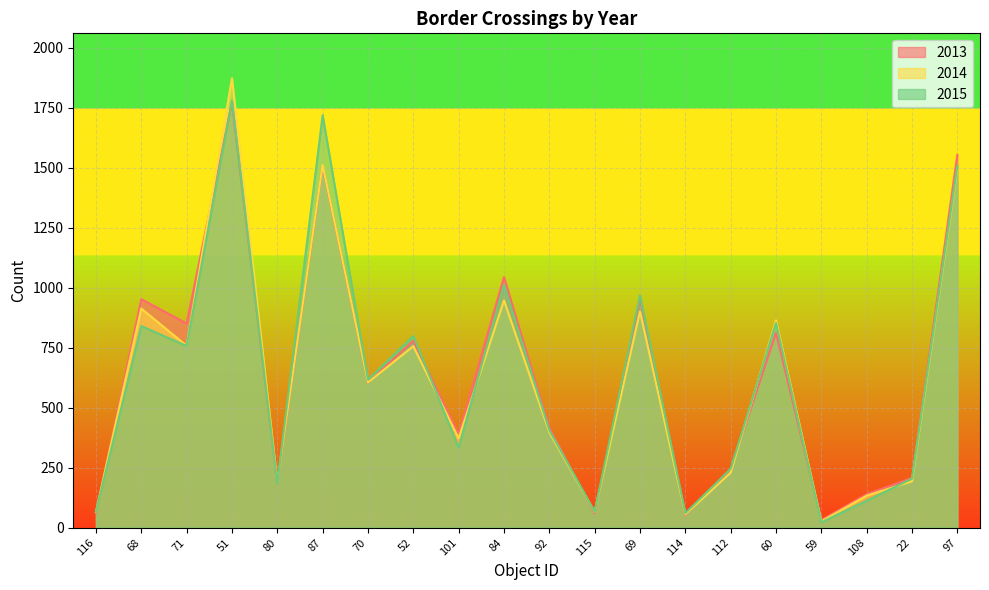

What is the difference between the maximum and second lowest values in the 2015 series?

1721